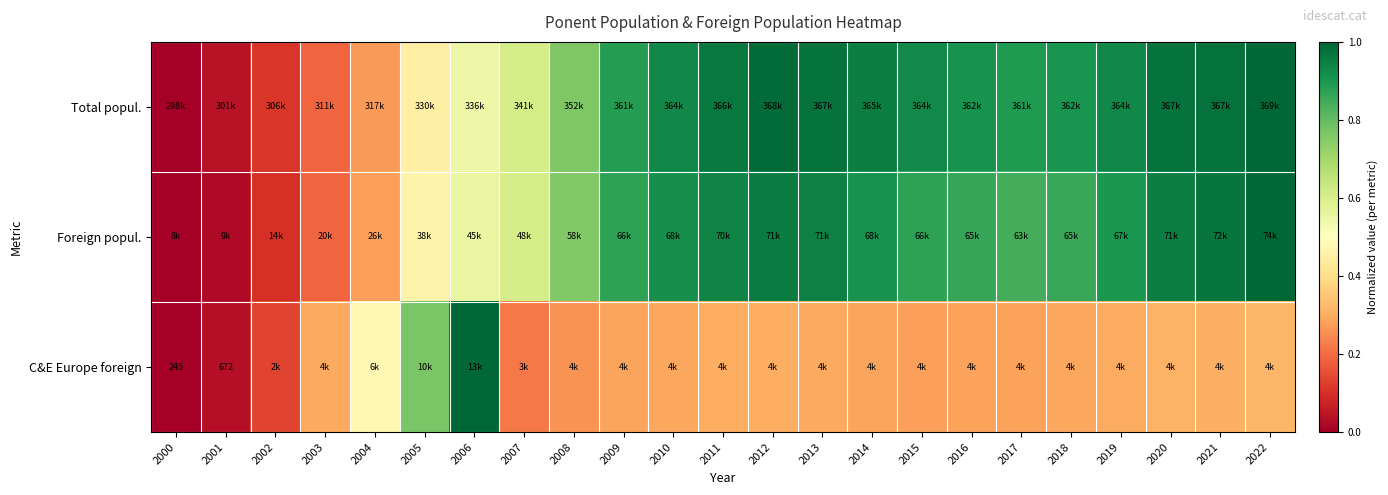

Which series has the largest range (max minus min)?

Total popul.